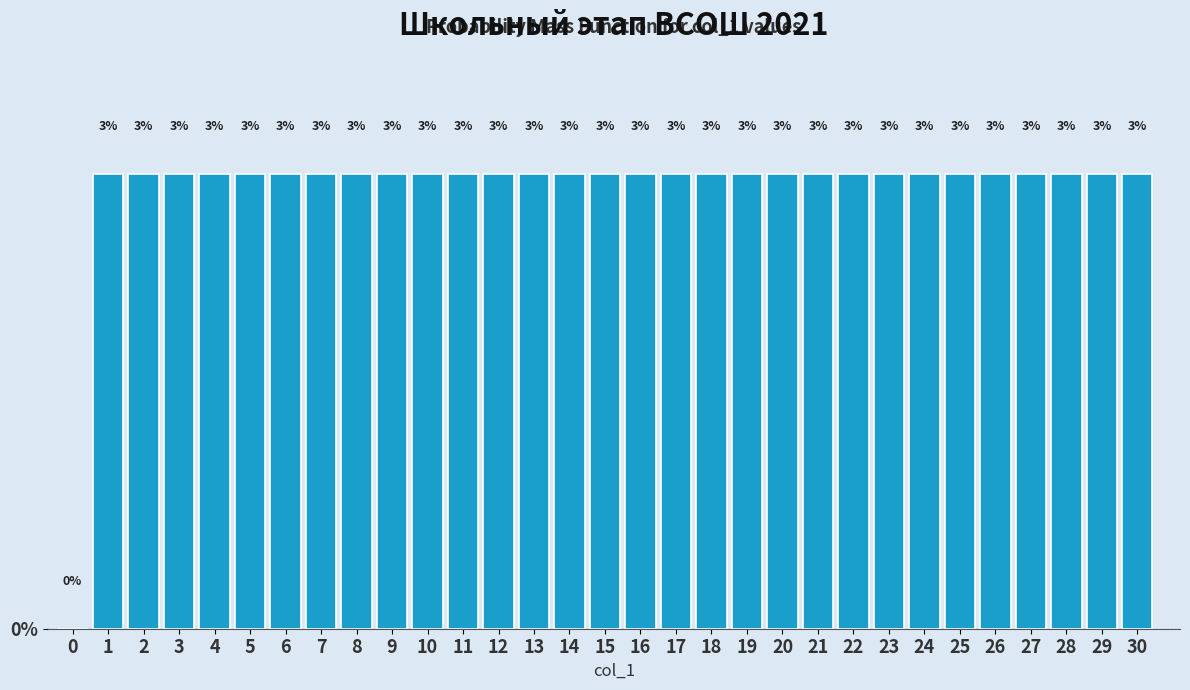

Are the bars horizontal?

No